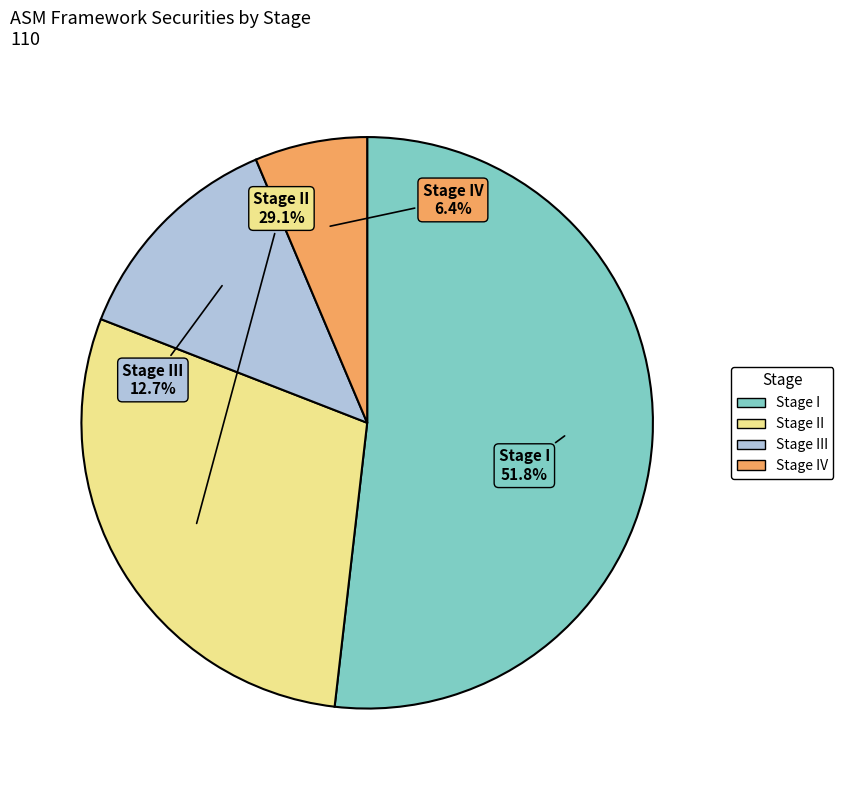

To the nearest percent, what is the difference between the largest and smallest slice percentages?

45%